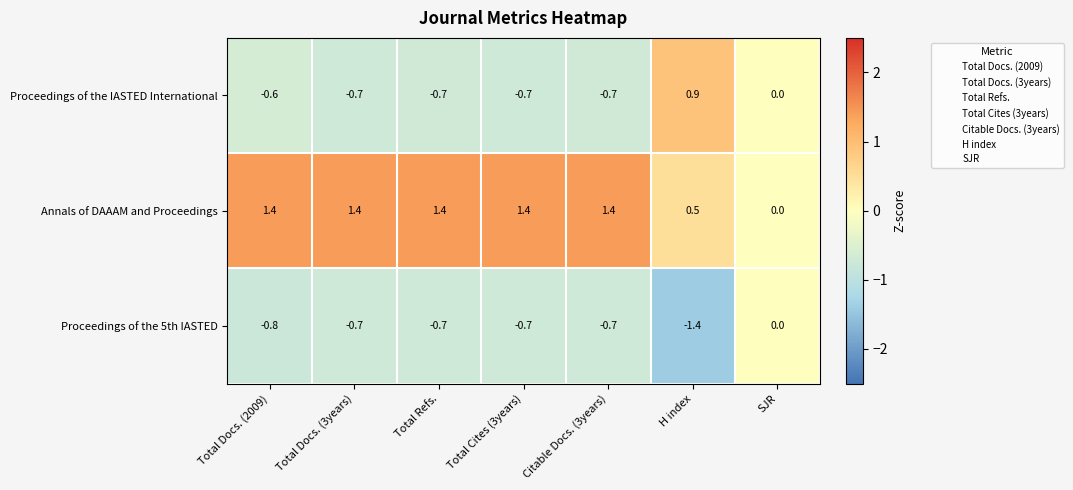

What is the spread (max minus min) of values at Total Refs.?

2.1